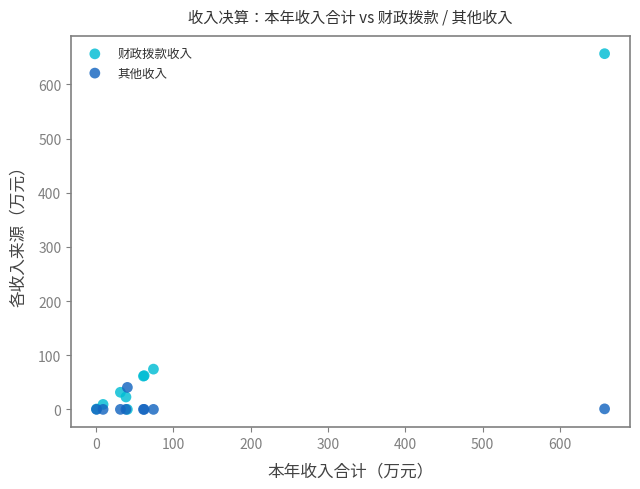

What are all the series names shown in the legend?

财政拨款收入, 其他收入